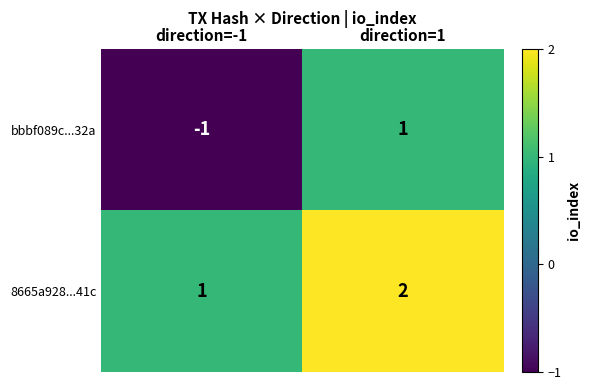

Is it true that bbbf089c...32a equals -2 at direction=-1?

False